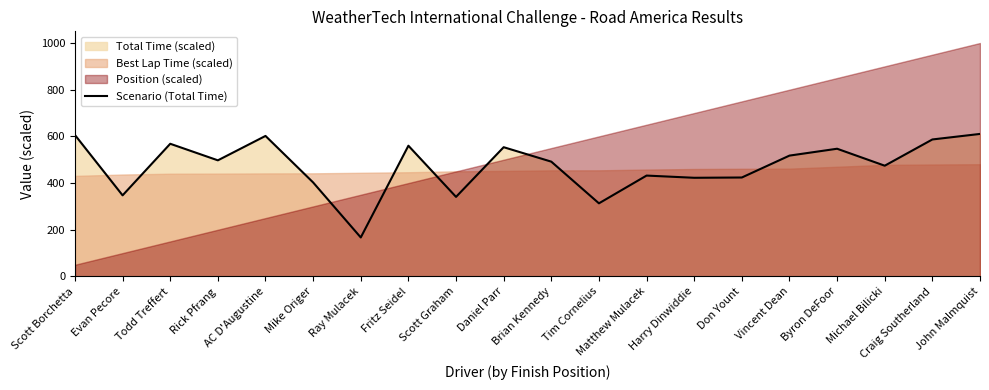

What is the maximum value shown in the chart?

610.5